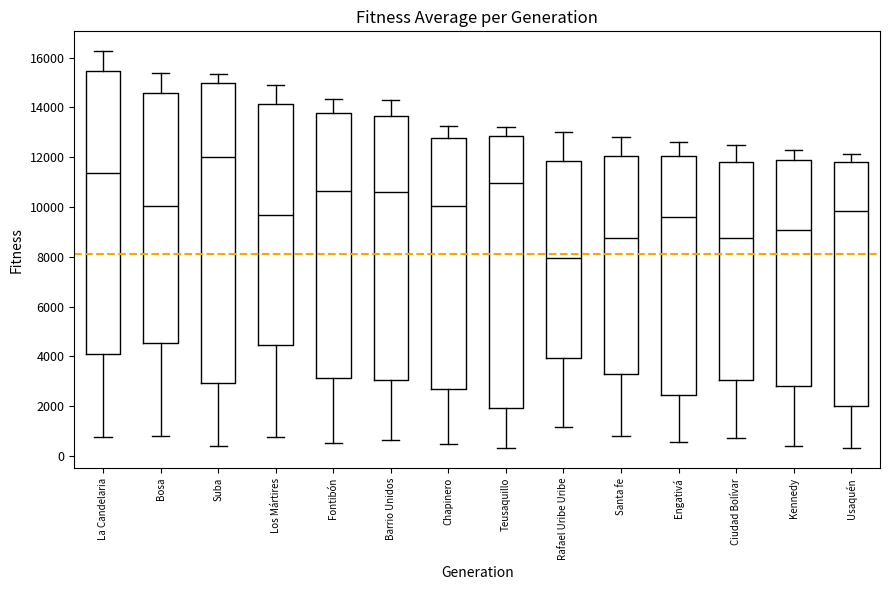

Which box has the lowest median line?

Rafael Uribe Uribe